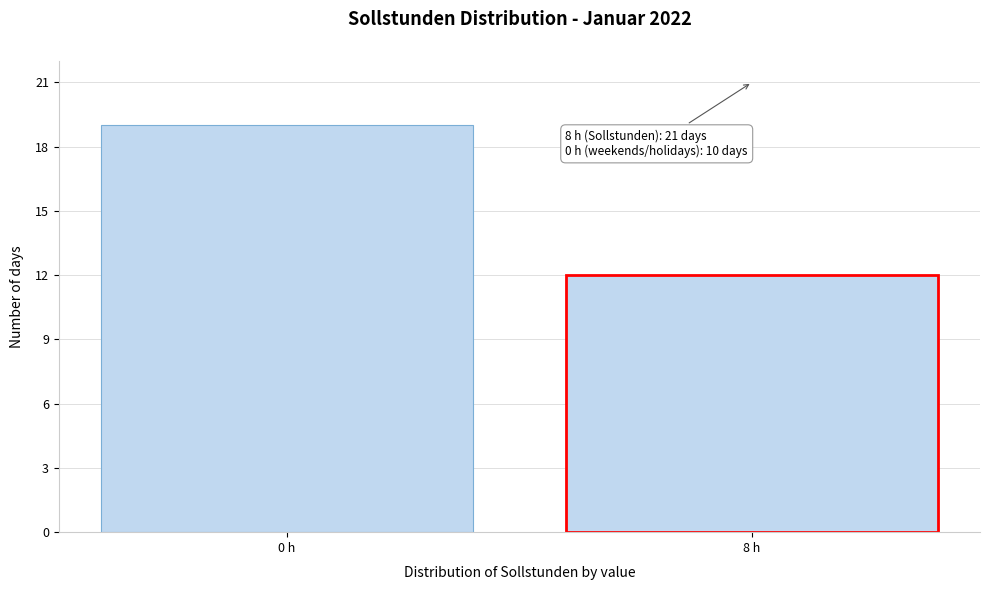

Reading left to right, what are all the values shown in this chart?

19	12